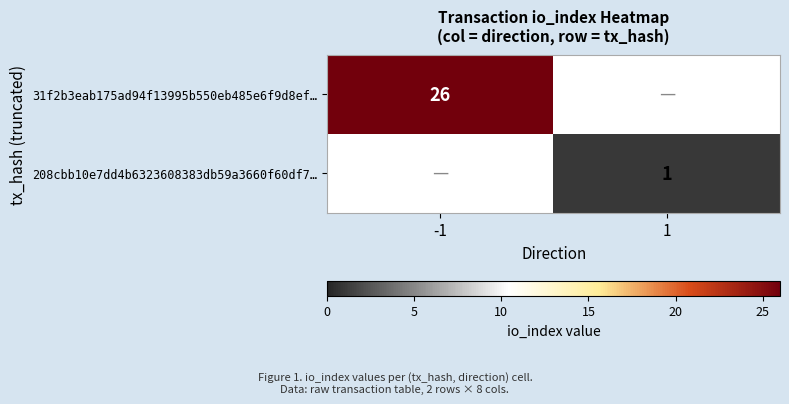

The 31f2b3eab175ad94f13995b550eb485e6f9d8ef… series shows 41 at -1. True or false?

False